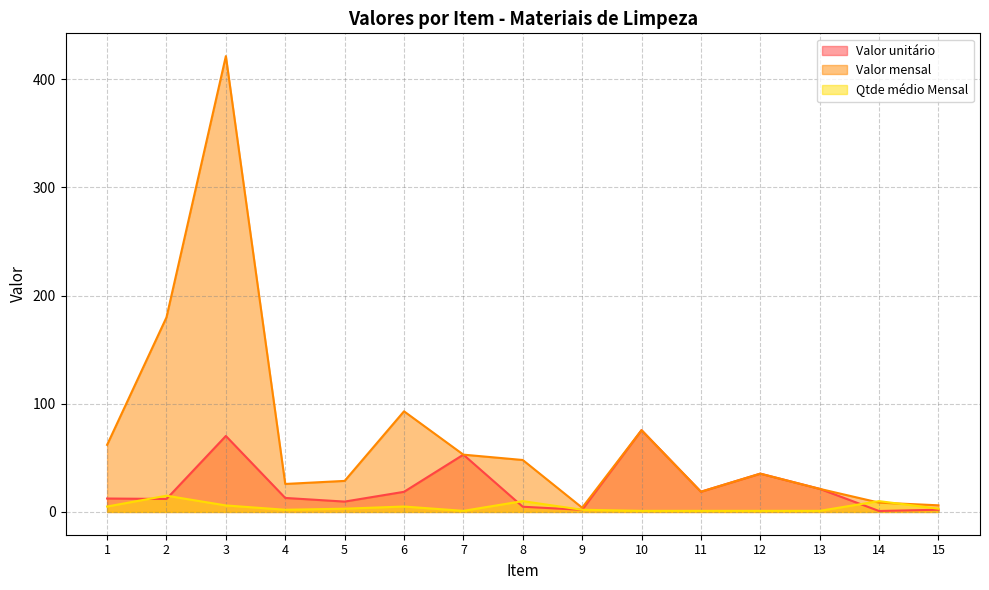

What is the total value across all series at 15?

11.2